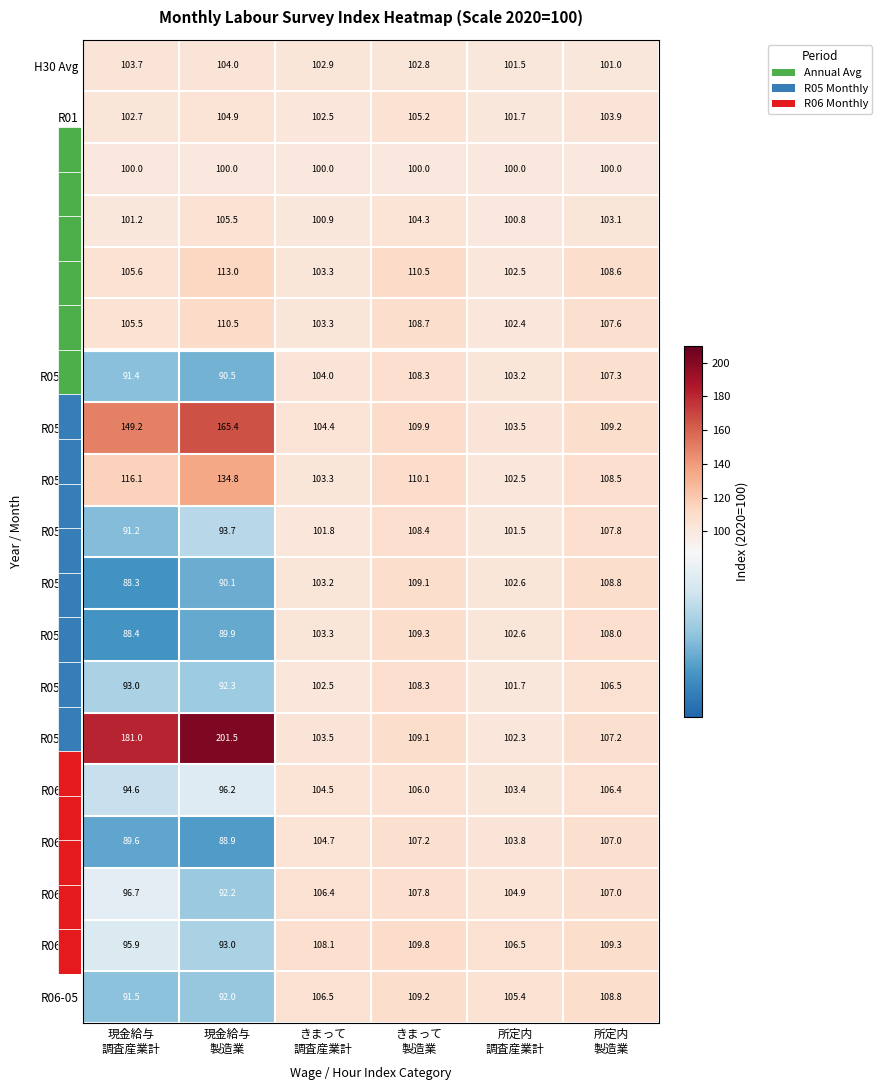

What is the highest value of the R02 series?

100.0